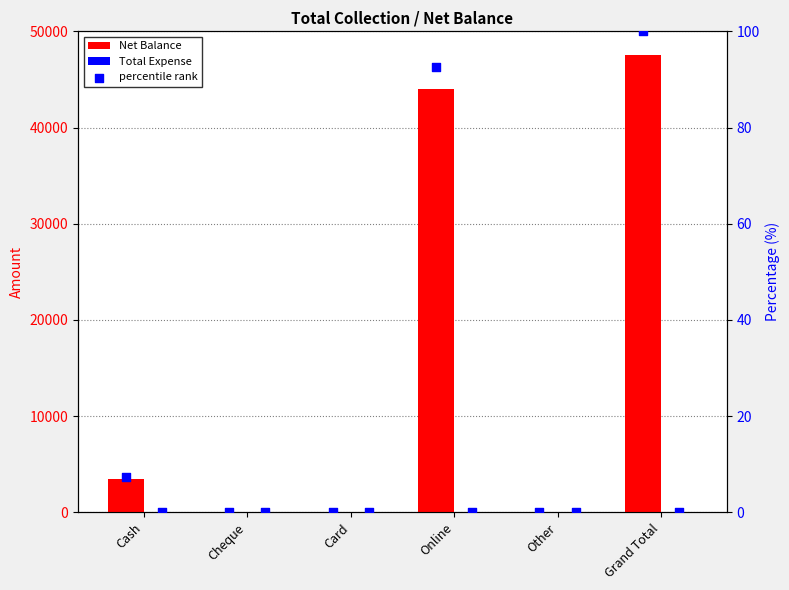

Which series contains the highest Y value?

Net Balance